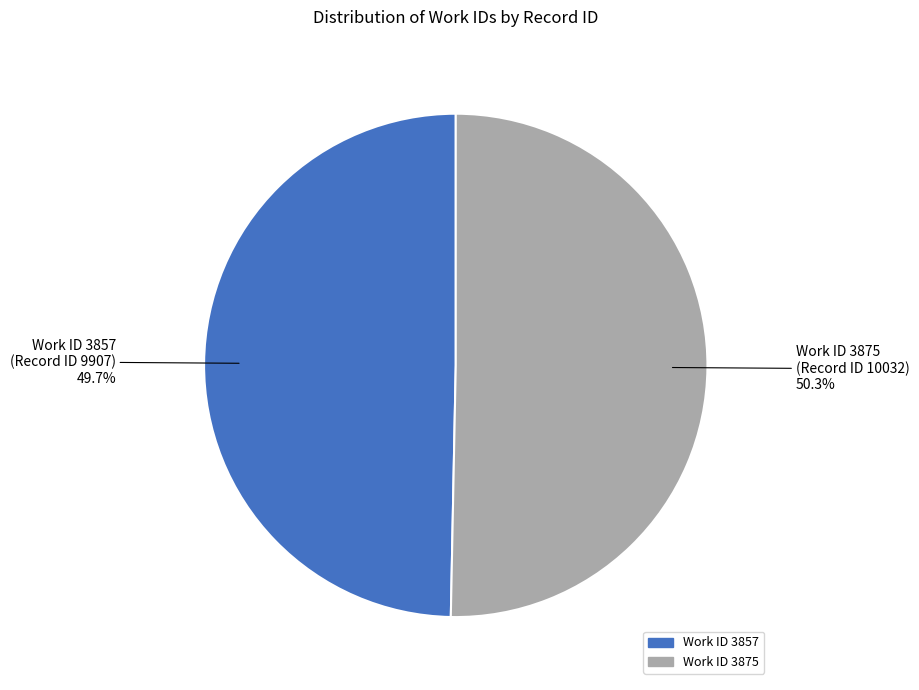

Does any single category account for the majority?

Yes